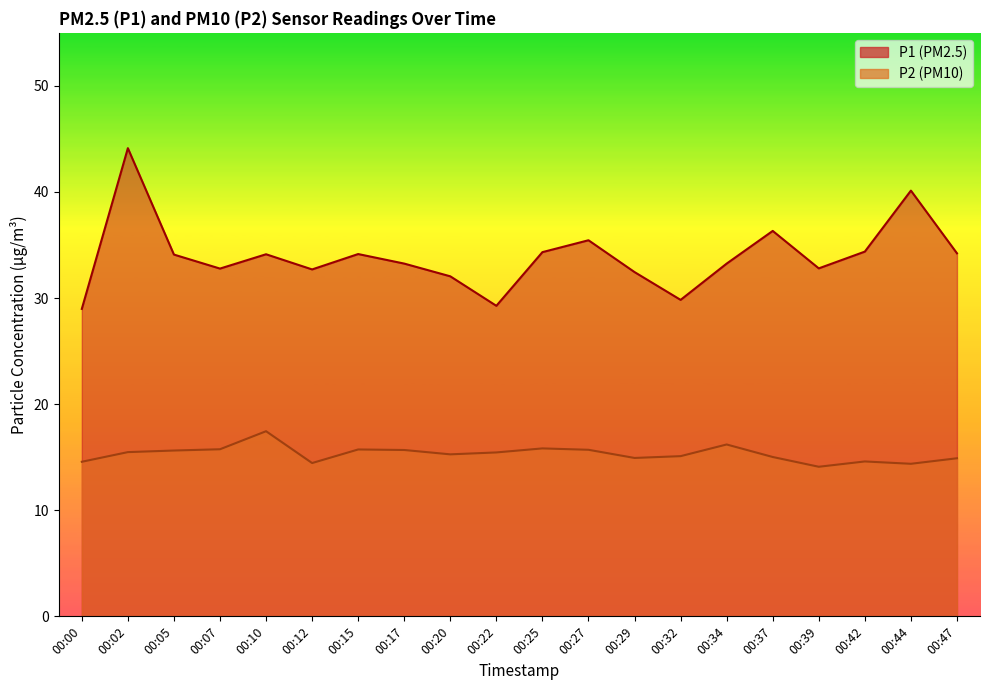

Which category has the highest value in the P1 series?

00:02